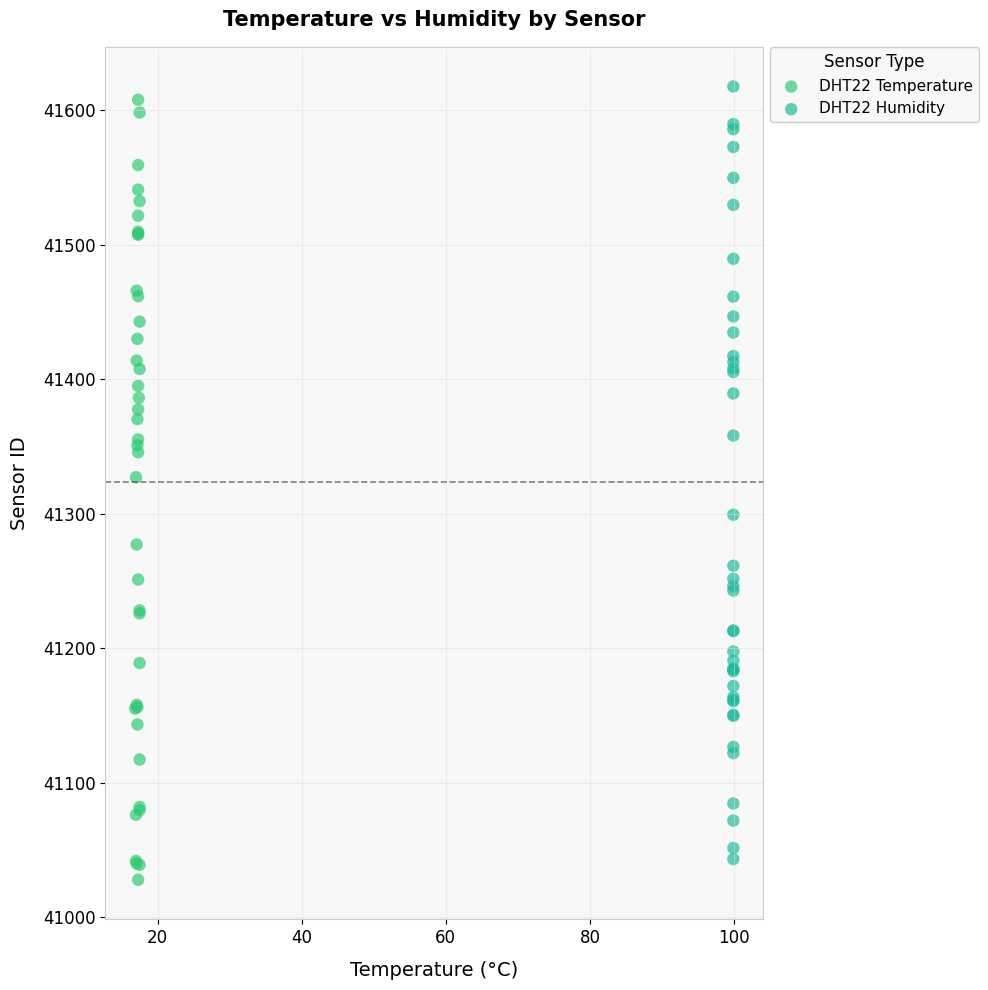

Which series contains the lowest Y value?

DHT22 Temperature